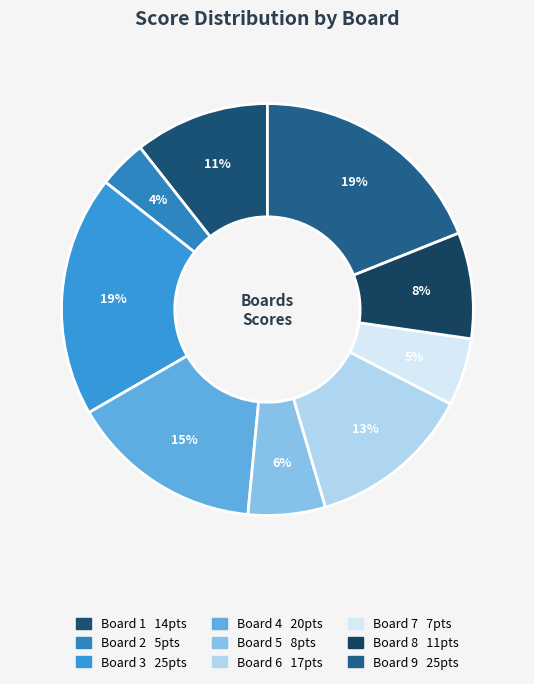

Combined, do Board 9 and Board 7 account for over 50%?

No